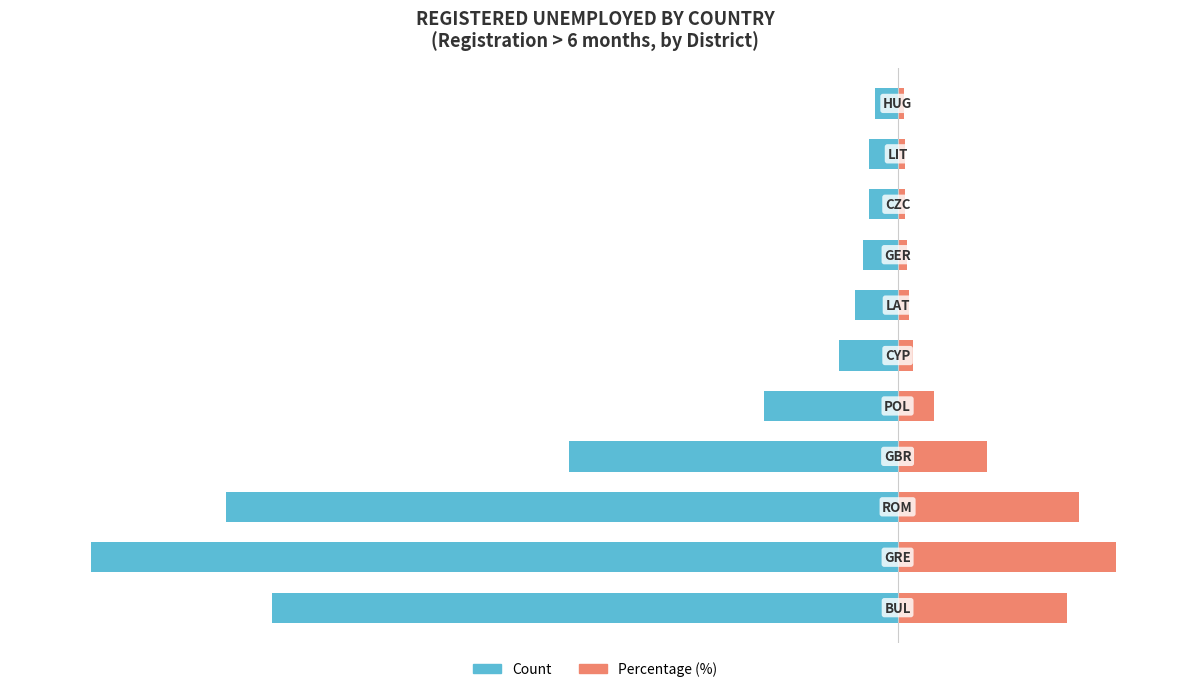

Reading left to right, transcribe all the data shown in this chart.

Count (normalized): 0=-77.5	1=-100.0	2=-83.2	3=-40.8	4=-16.5	5=-7.2	6=-5.2	7=-4.2	8=-3.5	9=-3.5	10=-2.8
Percentage (%): 0=21.0	1=27.1	2=22.5	3=11.0	4=4.5	5=2.0	6=1.4	7=1.1	8=0.9	9=0.9	10=0.7